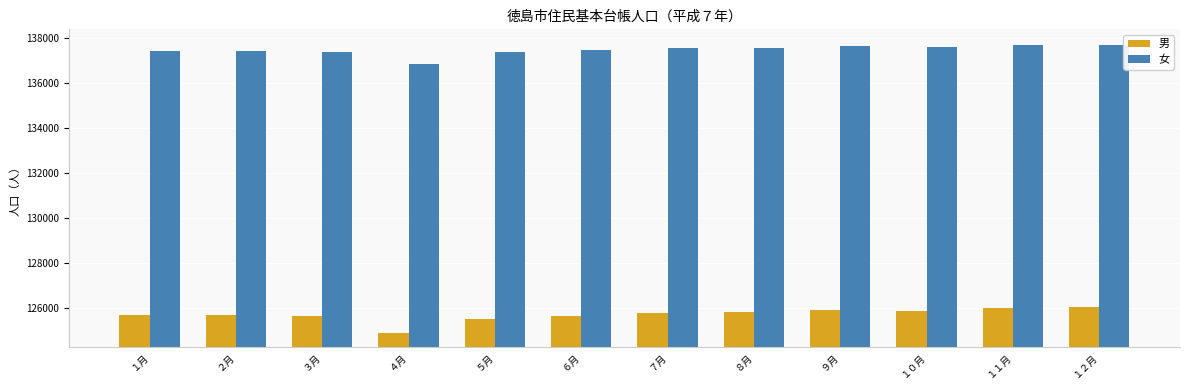

What is the label of the 11th bar from the right?

２月